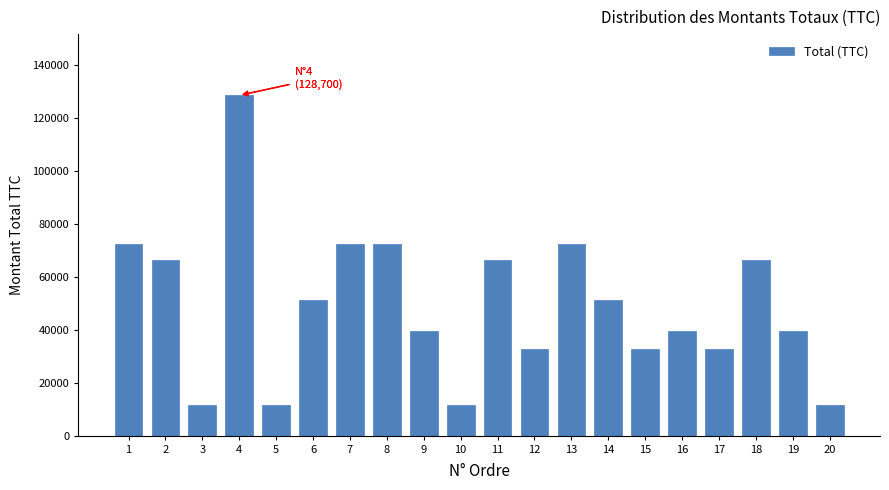

Reading left to right, what are all the values shown in this chart?

72540	66339	11466	128700	11466	51480	72540	72540	39663	11466	66339	32760	72540	51480	32760	39663	32760	66339	39663	11466